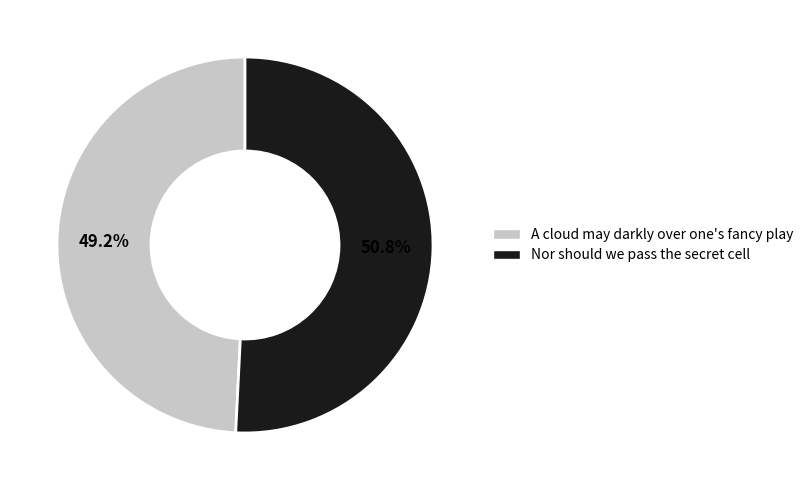

Is it true that Nor should we pass the secret cell is 51% of the pie?

True